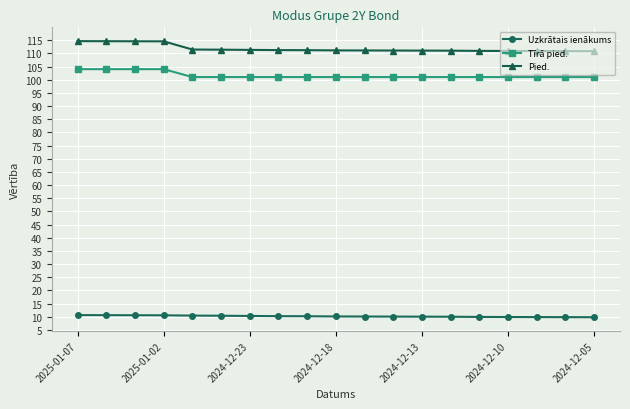

What is the difference between the second highest and minimum values in the Uzkrātais ienākums series?

0.8